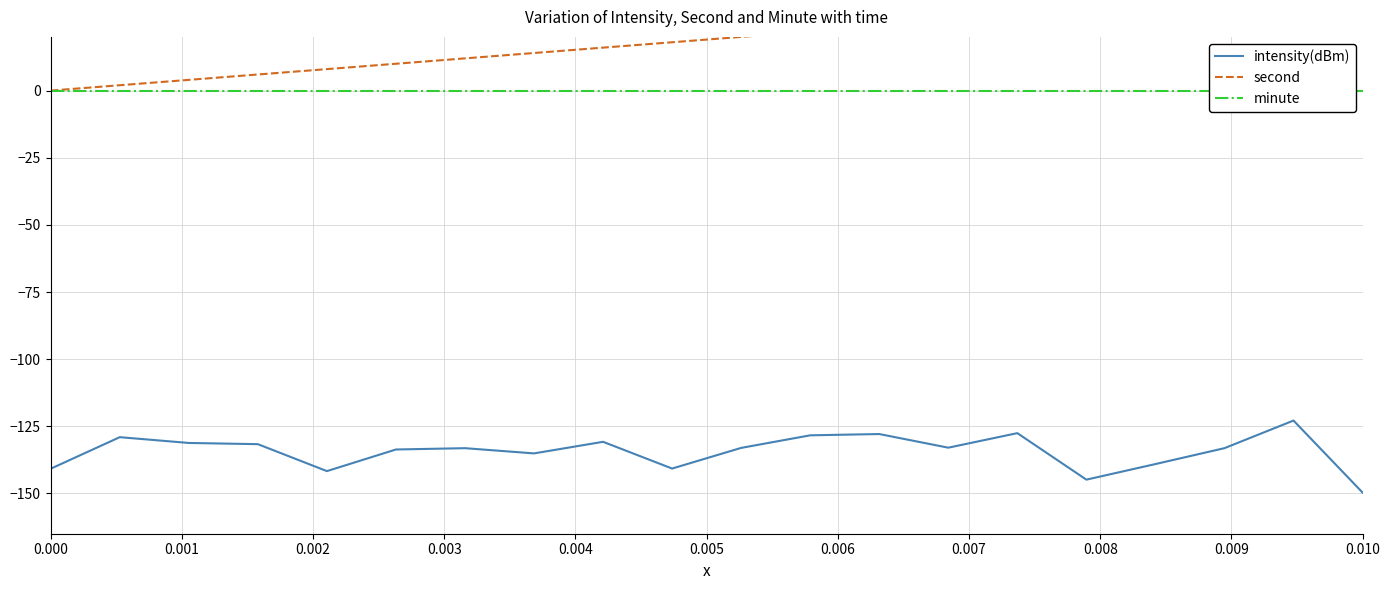

How many data points in second are above 20?

9